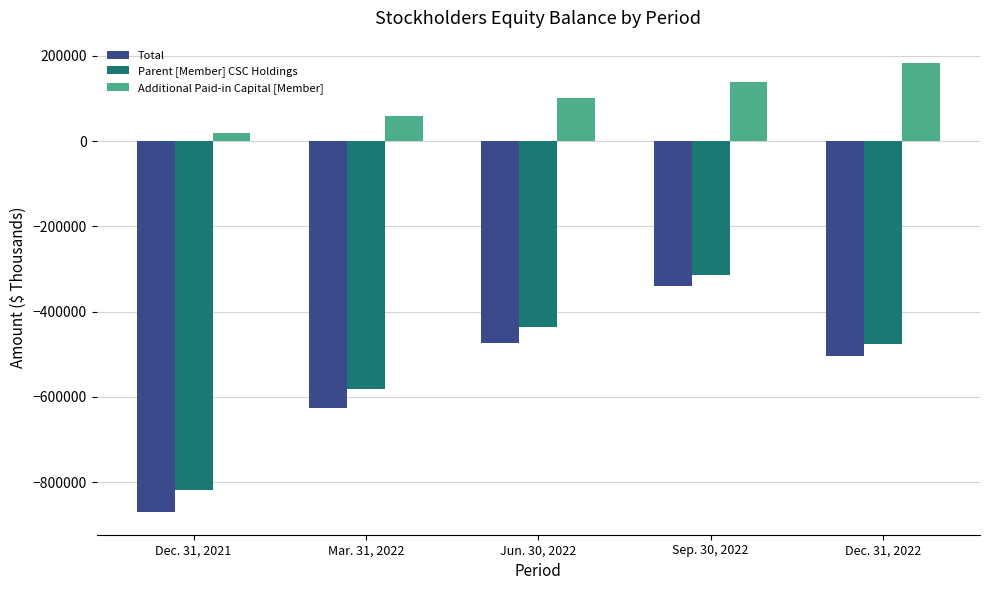

What is the average value of the Additional Paid-in Capital [Member] series?

99421